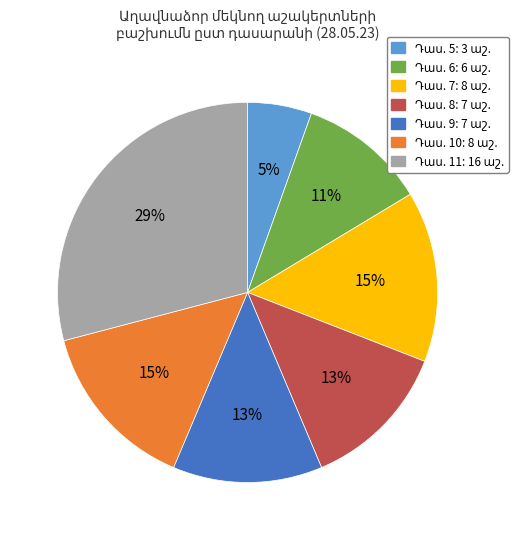

To the nearest percent, what is the difference between the largest and smallest slice percentages?

24%